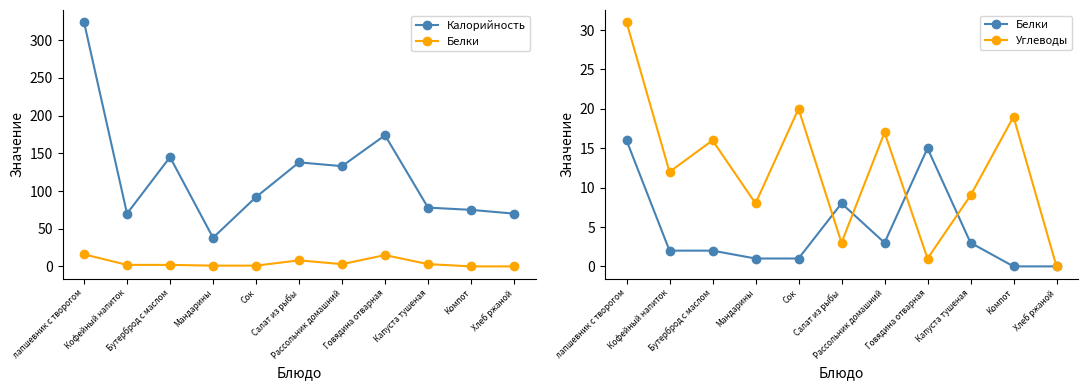

True or false: Калорийность and Белки cross at least once.

False